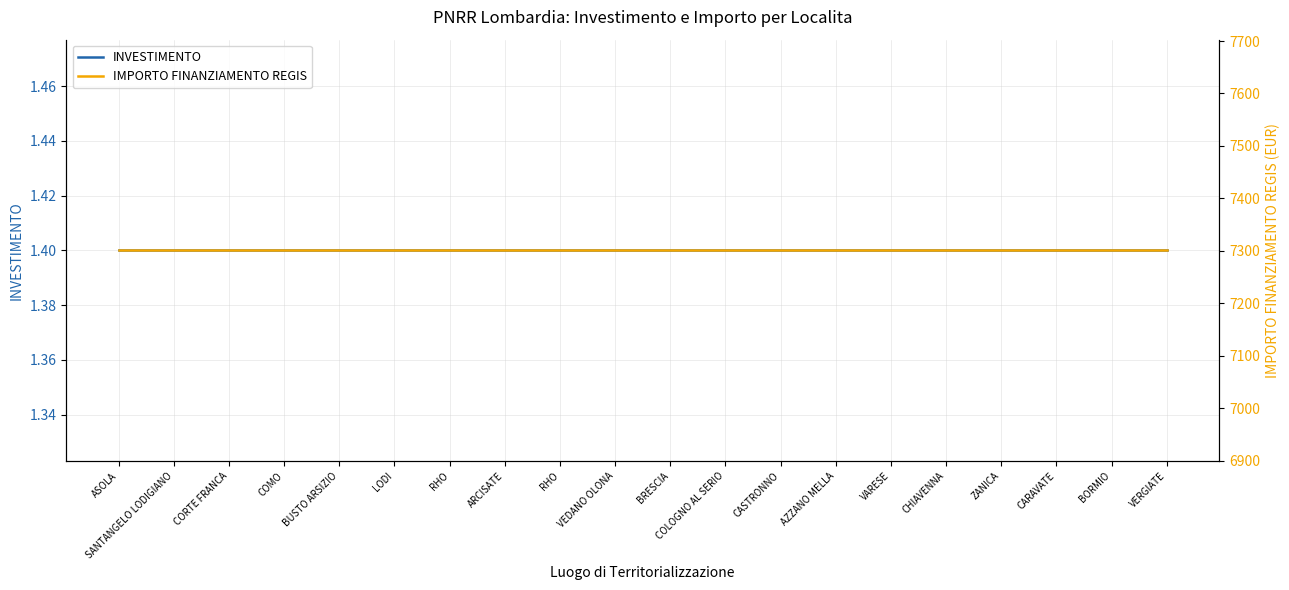

At which category is the sum across all series the highest?

ASOLA